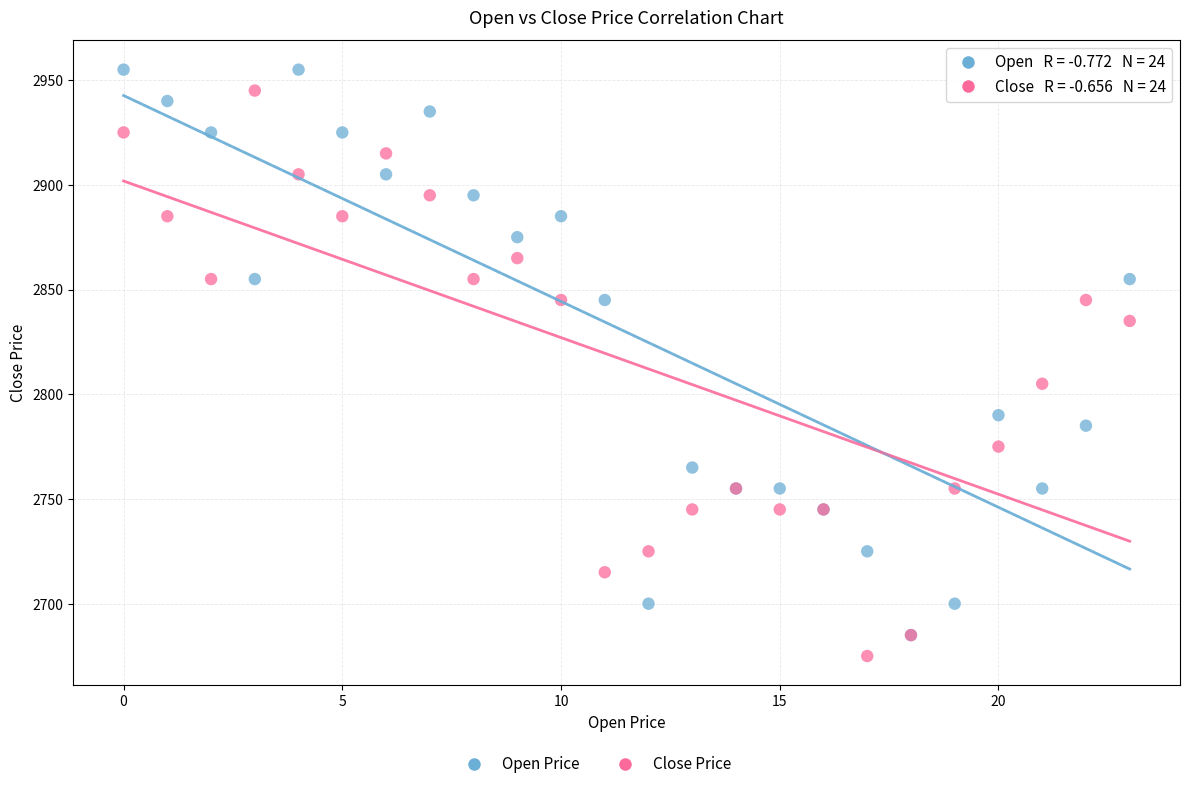

Across all series, what Y value is closest to 2815?

2805